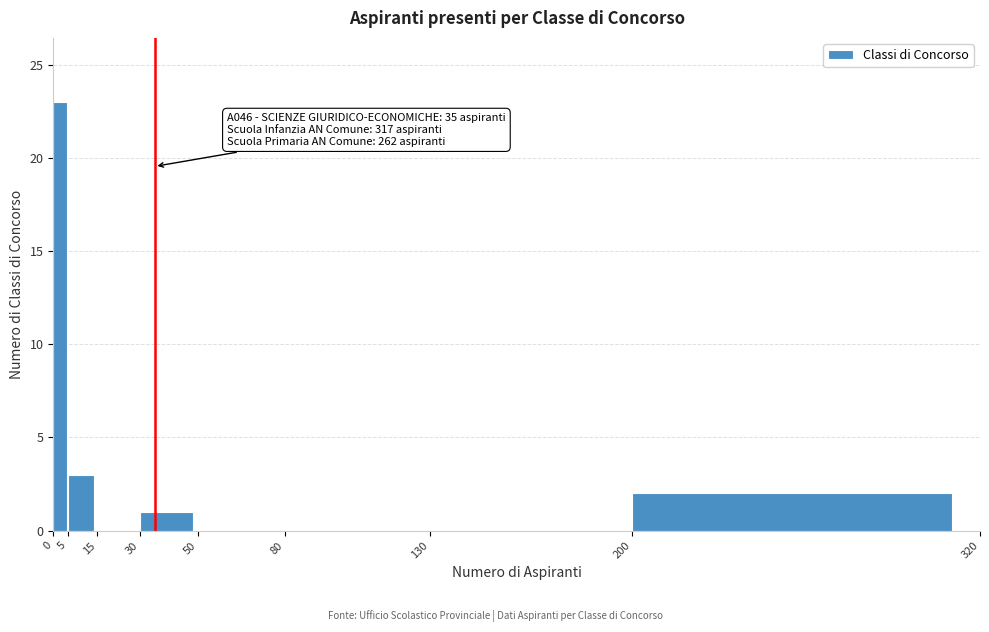

Over which range of the x-axis is the bar tallest?

0 to 5